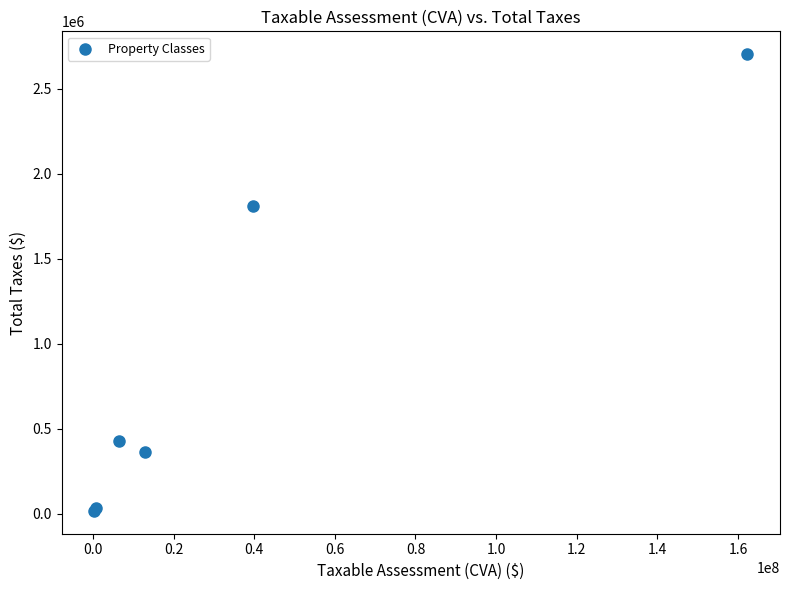

What Y value in the scatter plot is closest to 1359239?

1811462